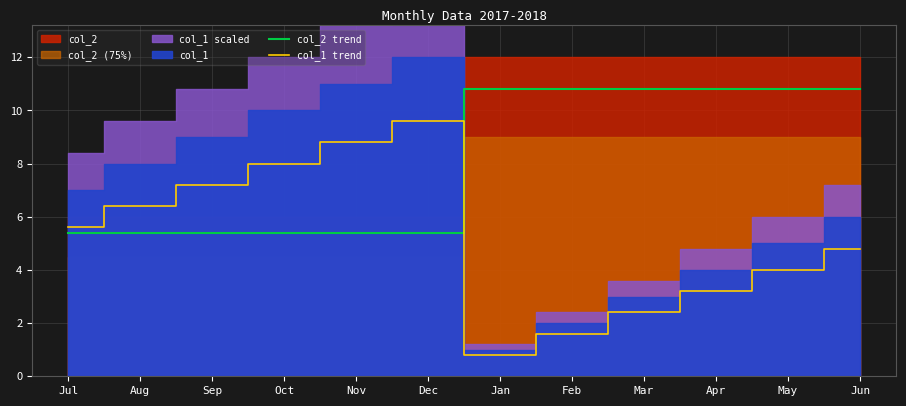

Where does the col_1 trend series first go above 5?

Jul